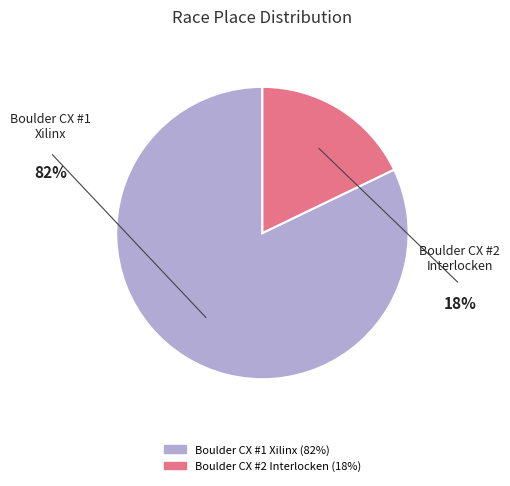

Does any single category account for the majority?

Yes